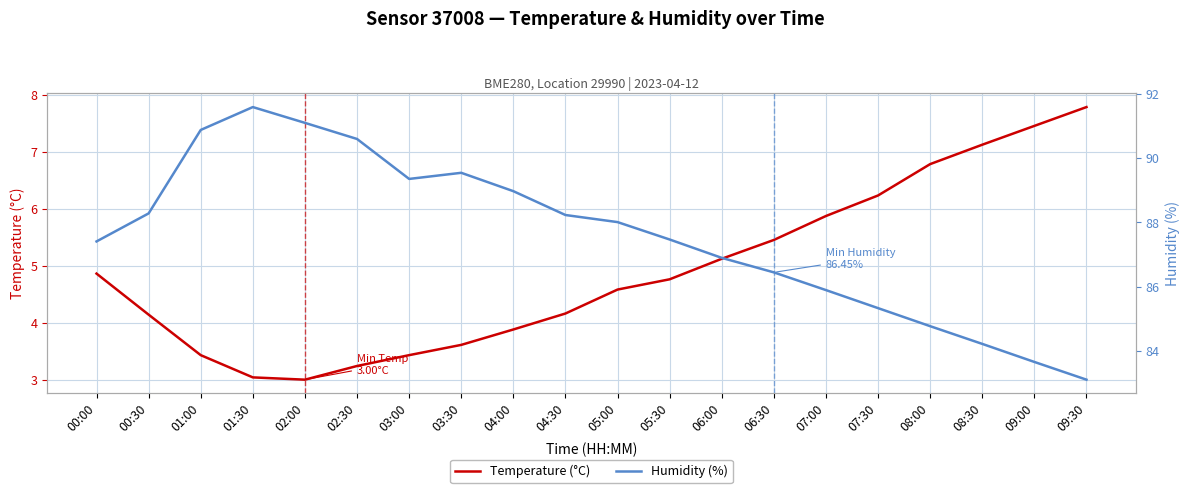

What is the sum of the Temperature (°C) values at 07:00 and 06:30?

11.3